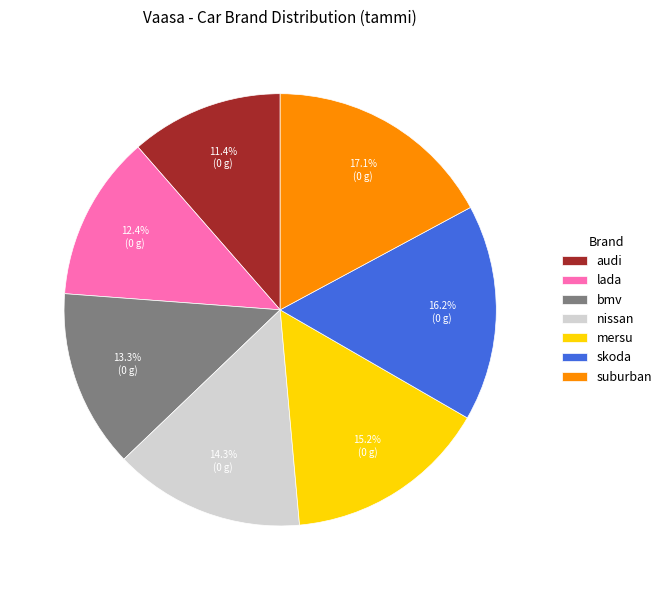

Which slice is the smallest?

audi